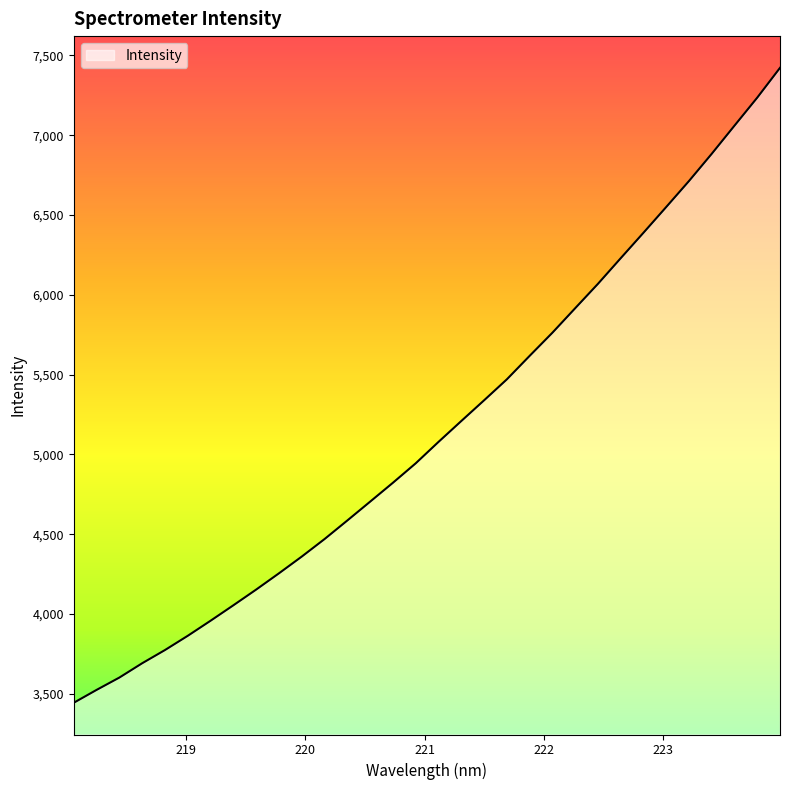

What is the smallest value displayed?

3443.9